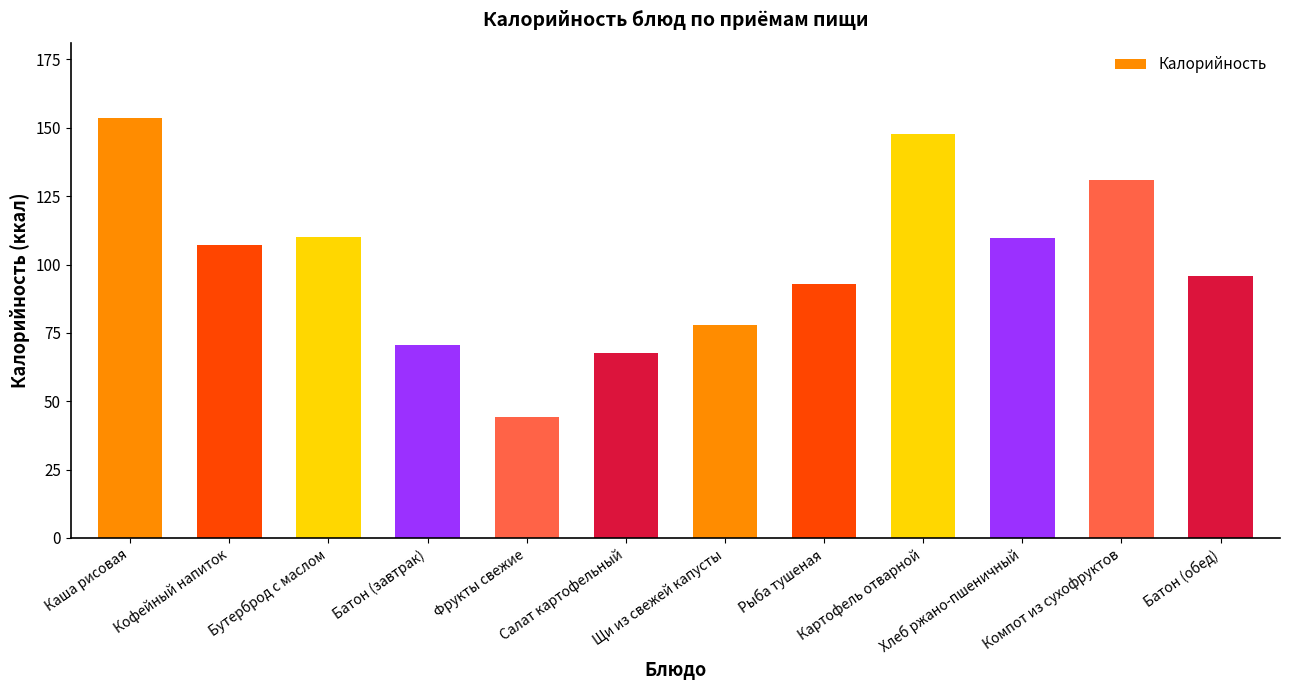

What is the label of the 11th bar from the left?

Компот из сухофруктов